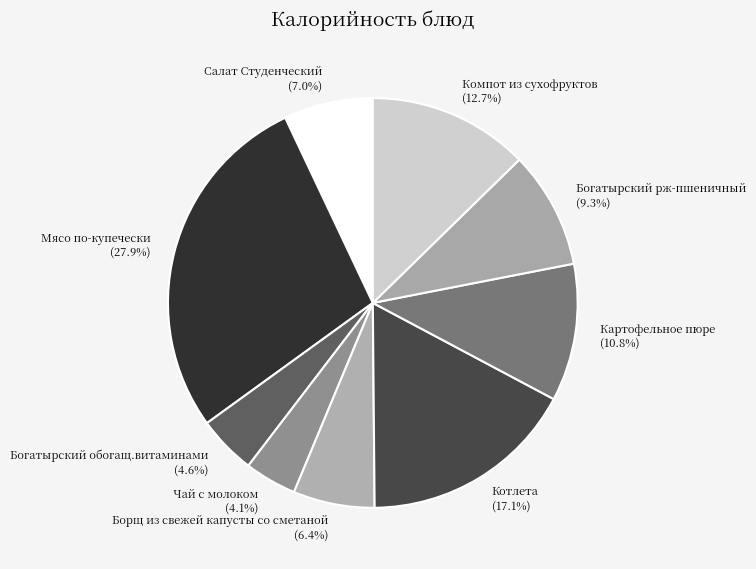

Which category has the biggest portion of the pie?

Мясо по-купечески